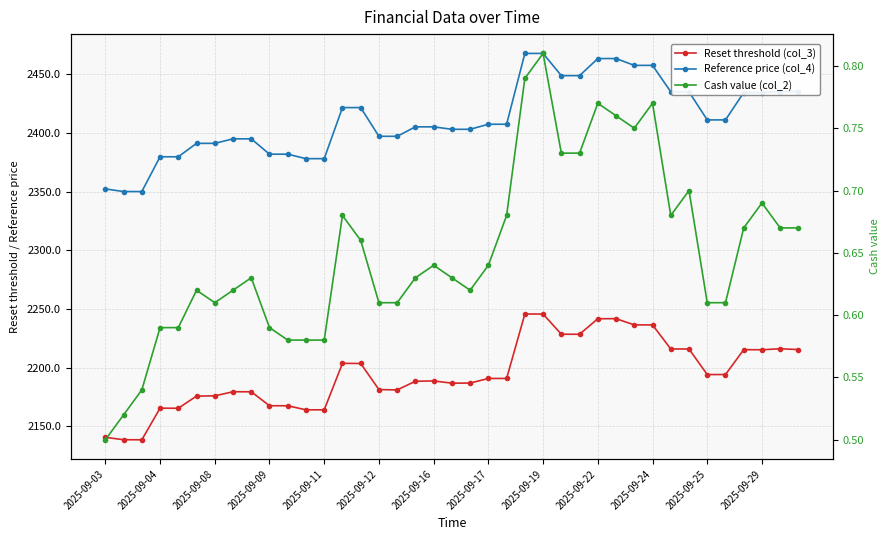

What is the minimum value for Cash value (col_2)?

0.5